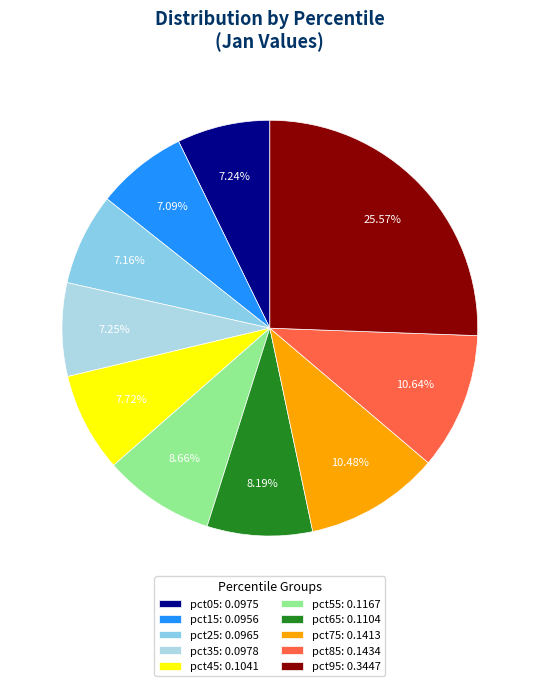

Between pct35 and pct95, which is larger?

pct95